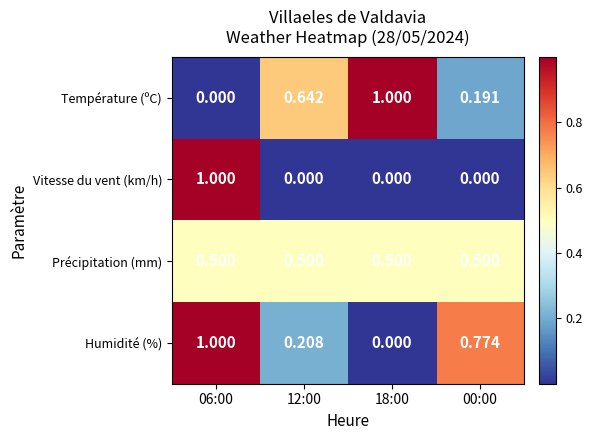

Is the value of Température (ºC) at 06:00 greater than the value of Humidité (%) at 00:00?

No